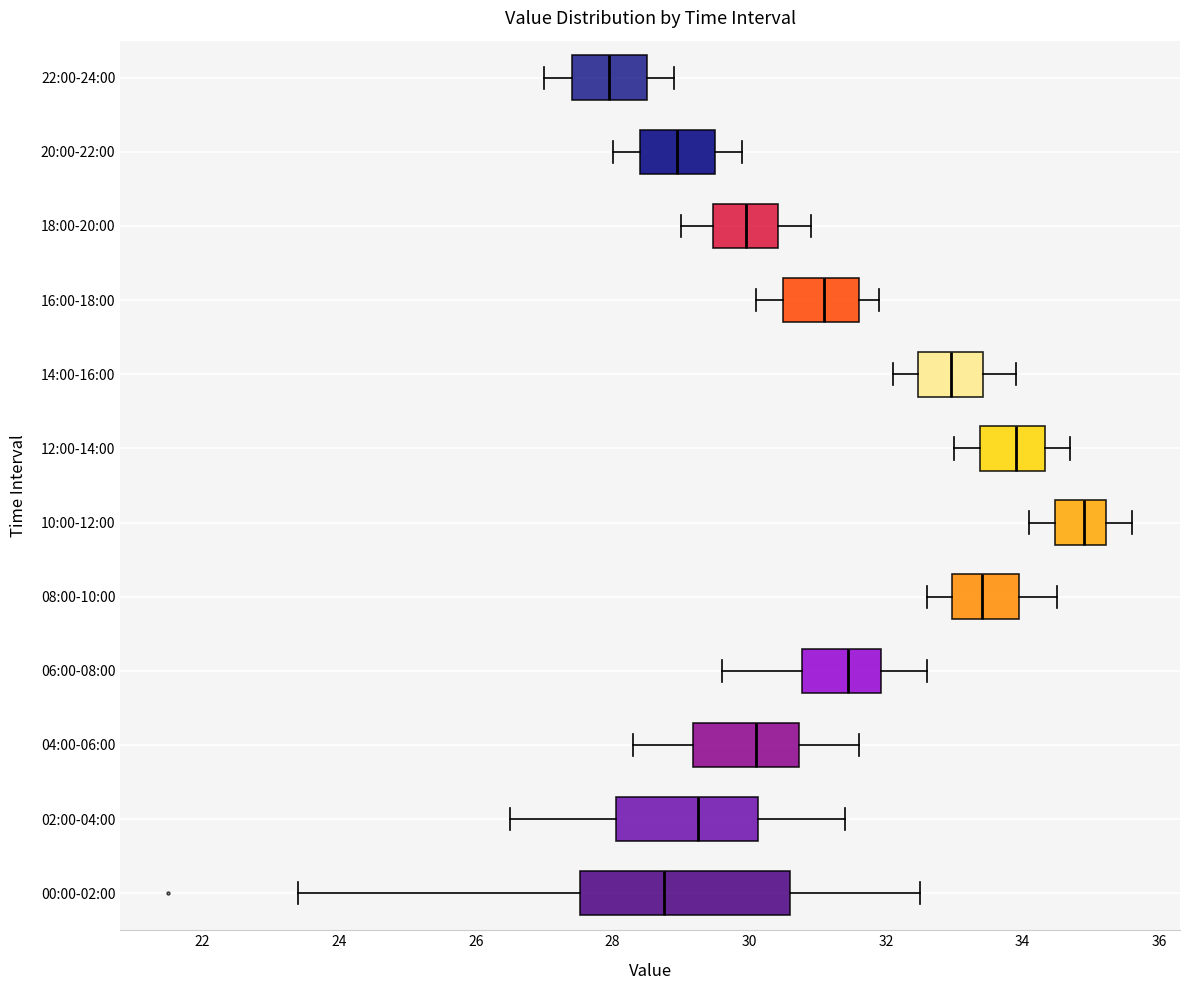

Comparing the boxes themselves (not the whiskers), which one is the widest?

00:00-02:00